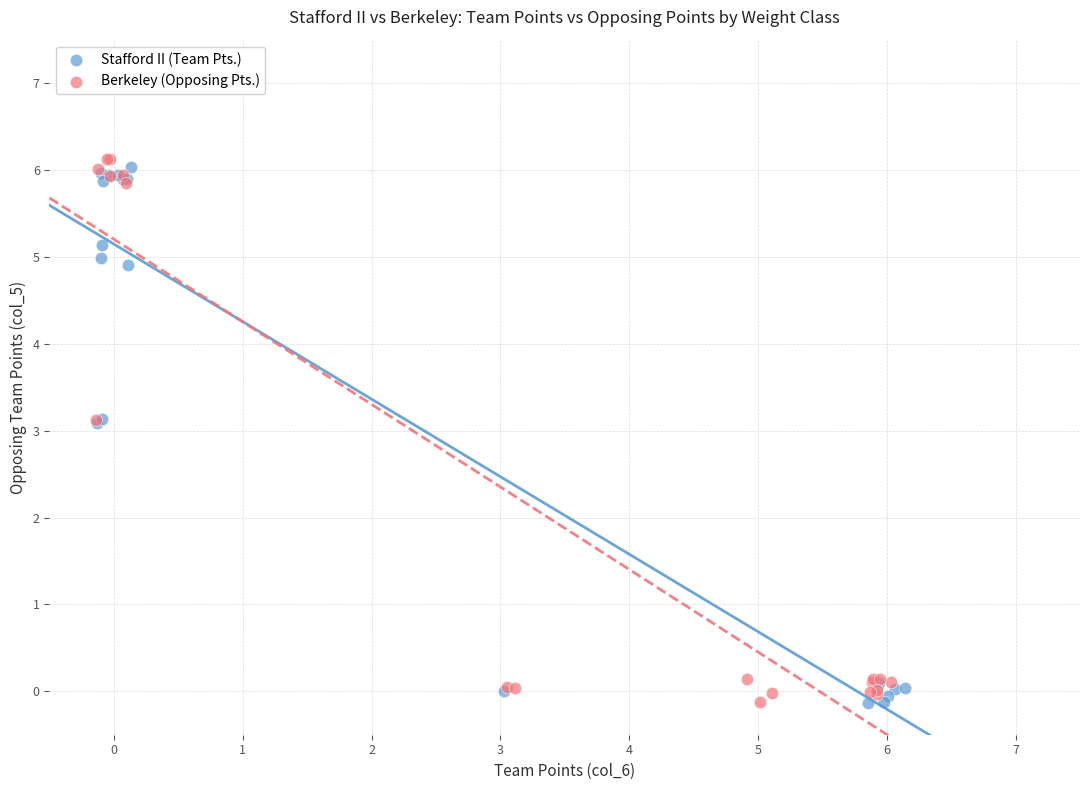

What are all the series names shown in the legend?

Stafford II (Team Pts.), Berkeley (Opposing Pts.)